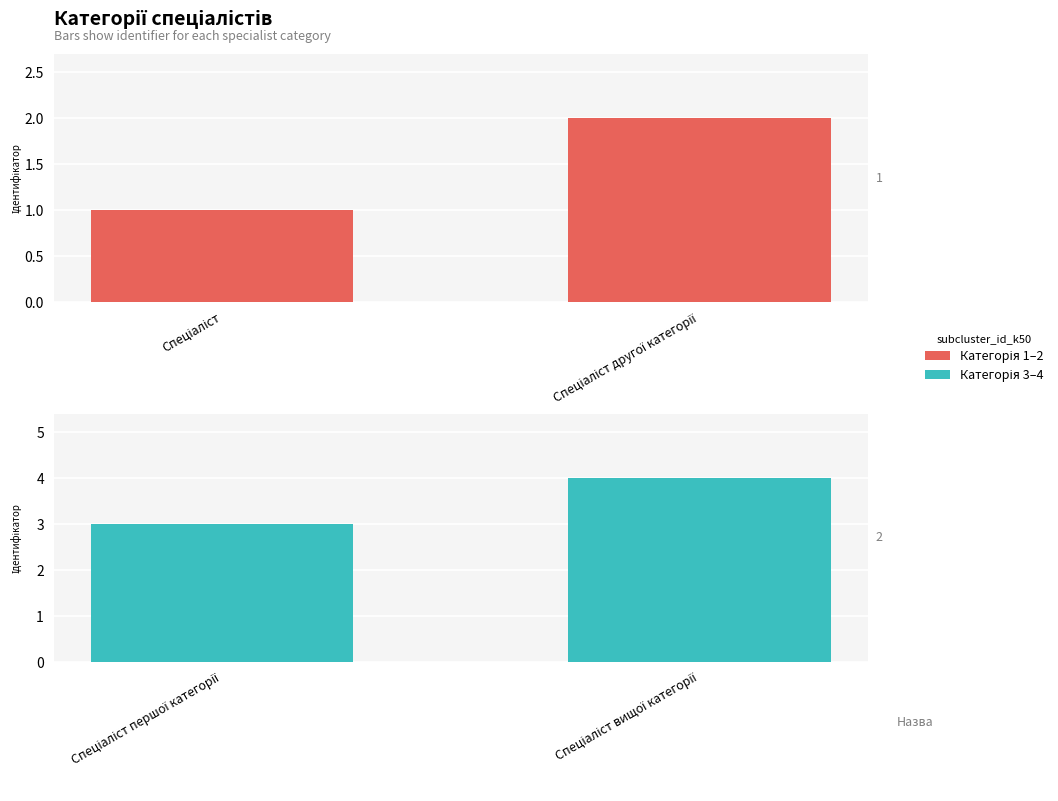

Which series changed the most between Спеціаліст and Спеціаліст другої категорії?

Категорія 1–2